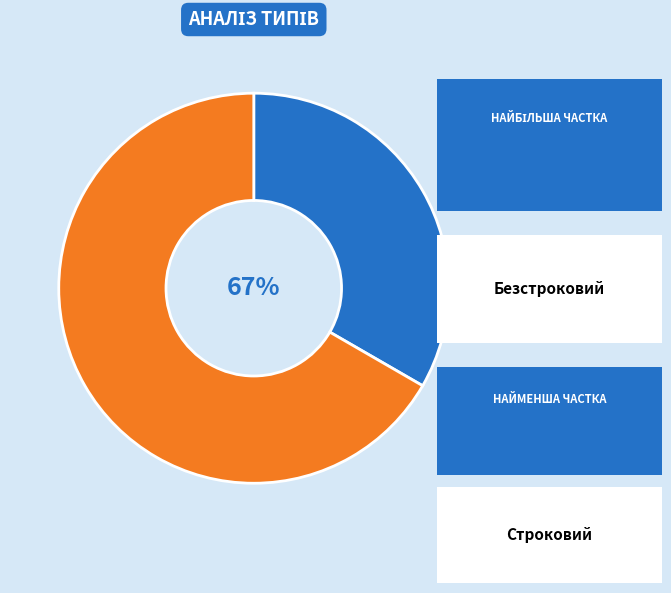

How many slices are in this pie chart?

2